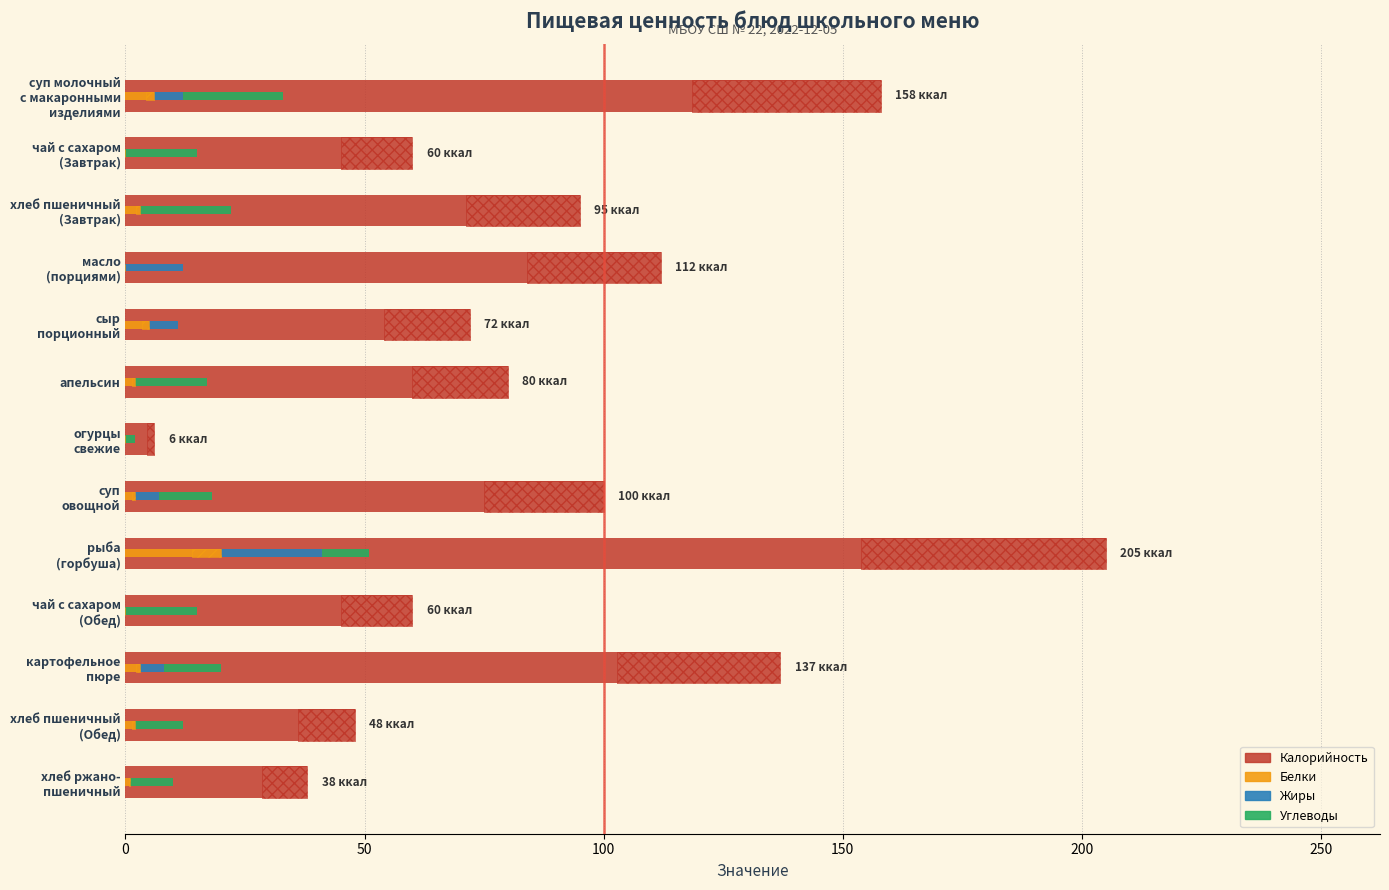

At how many categories does at least one series exceed 158?

1